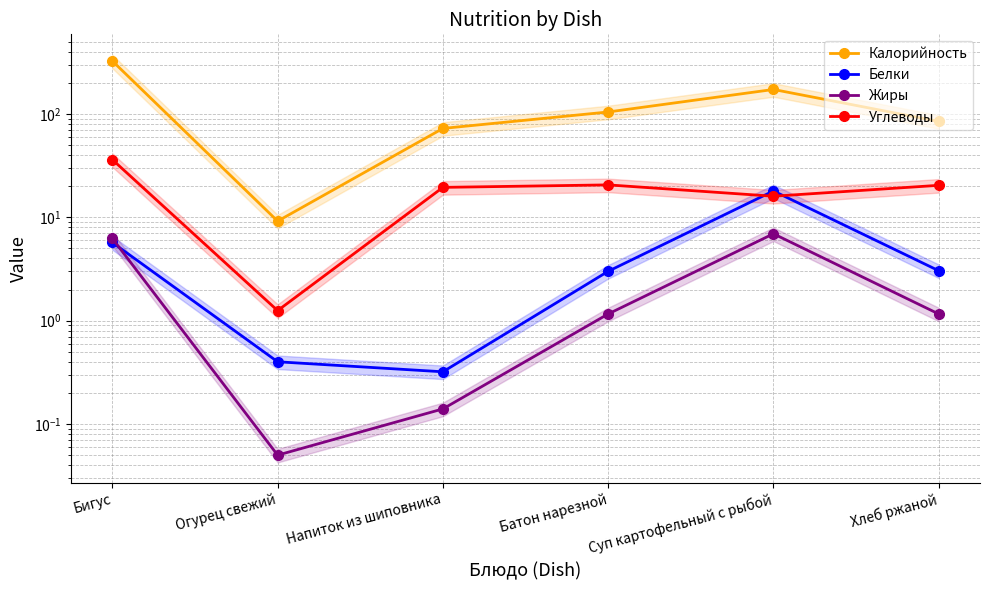

Reading right to left, list all the values displayed in this chart.

Калорийность: 84.5	172.2	104.3	72.3	9.2	324.6
Белки: 3.0	18.0	3.0	0.3	0.4	5.7
Жиры: 1.2	6.9	1.2	0.1	0.1	6.2
Углеводы: 20.4	16.0	20.6	19.4	1.2	36.1